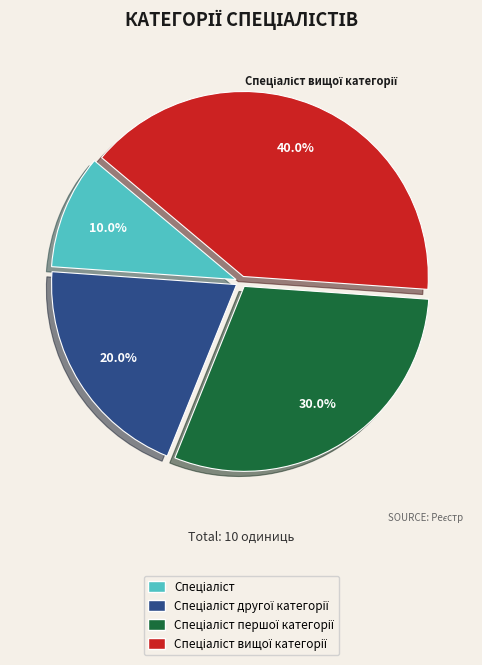

Does any single category account for the majority?

No